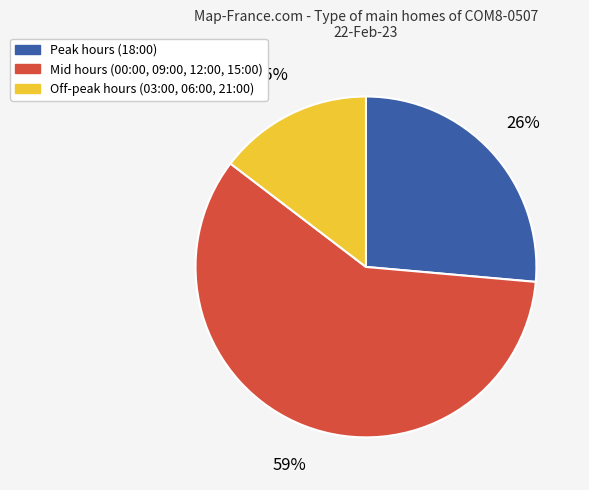

To the nearest percent, what is the difference between the largest and smallest slice percentages?

44%